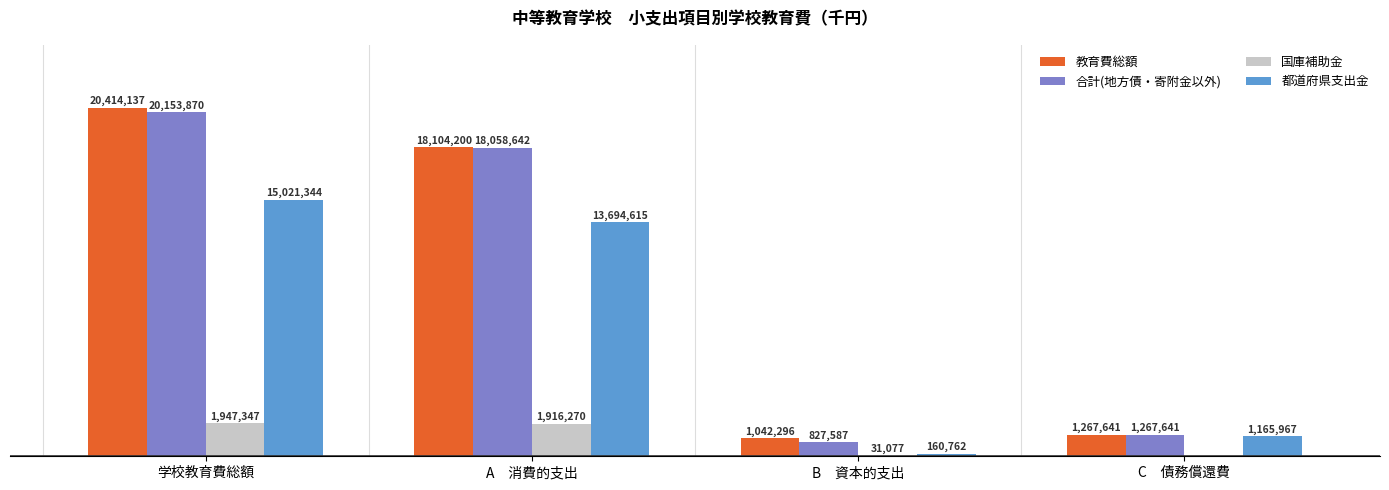

Is the value of 合計(地方債・寄附金以外) at A　消費的支出 greater than the value of 都道府県支出金 at C　債務償還費?

Yes